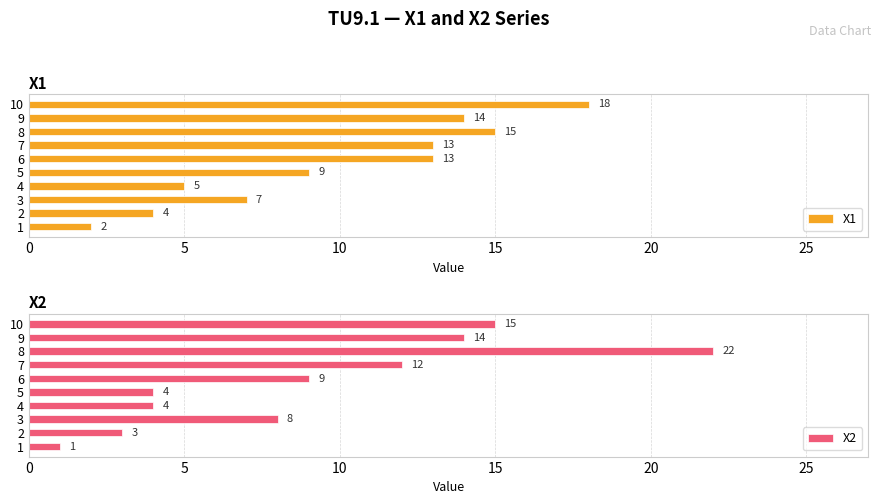

Is it true that X1 equals 19 at 7?

False